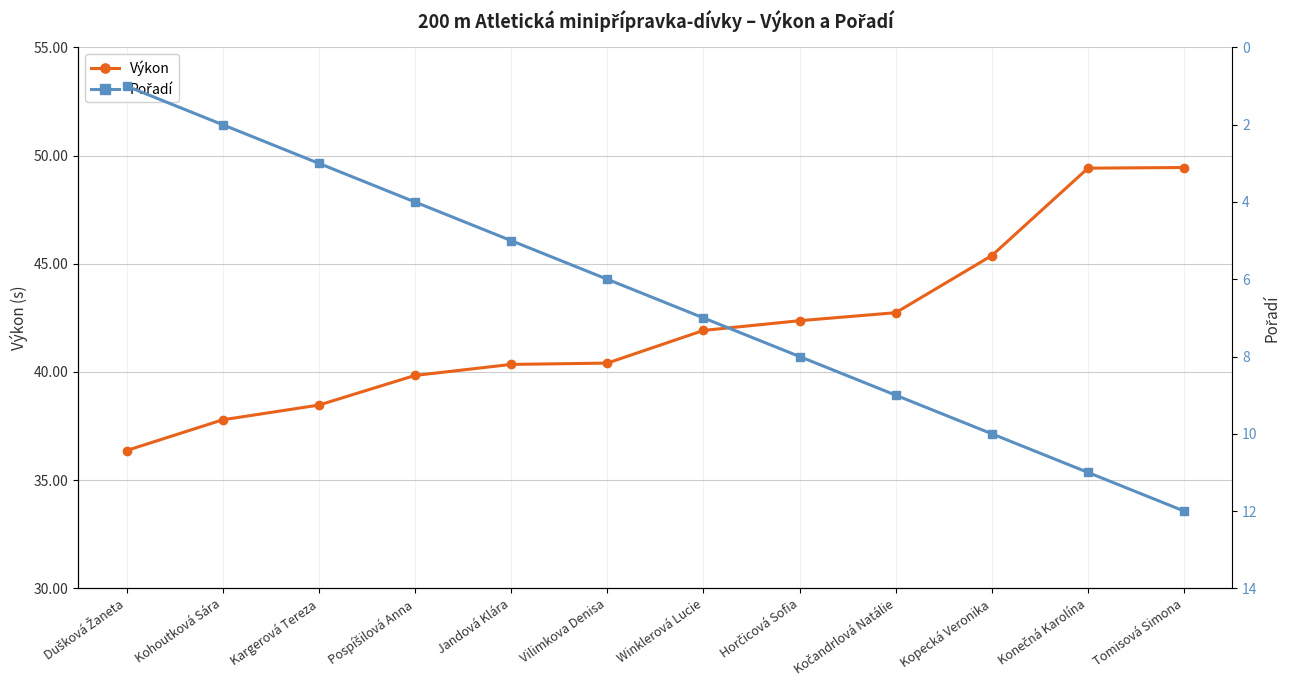

Does the chart have visible grid lines?

Yes